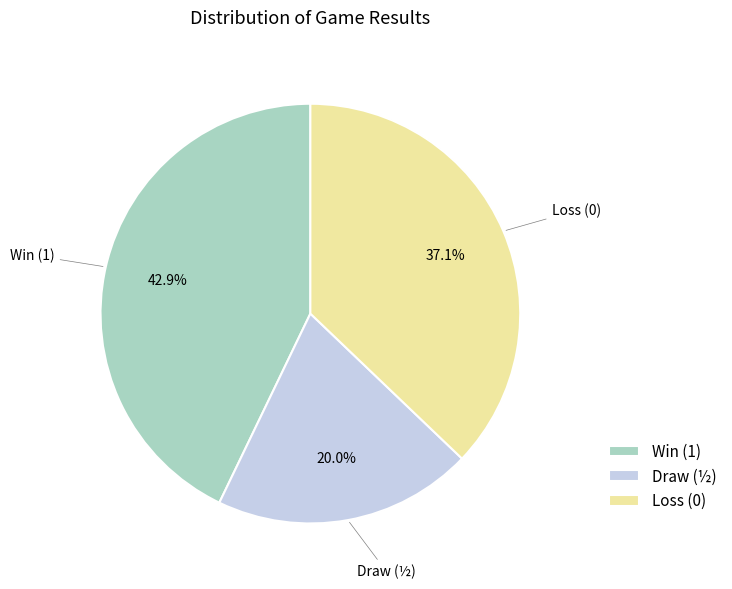

Combined, do Loss (0) and Win (1) account for over 50%?

Yes